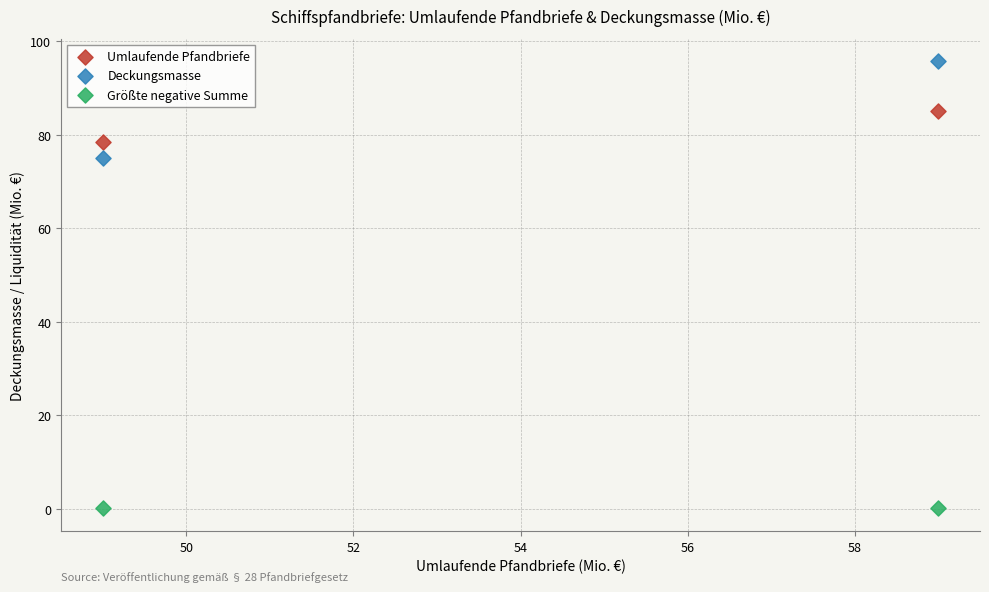

Which series contains the highest Y value?

Deckungsmasse